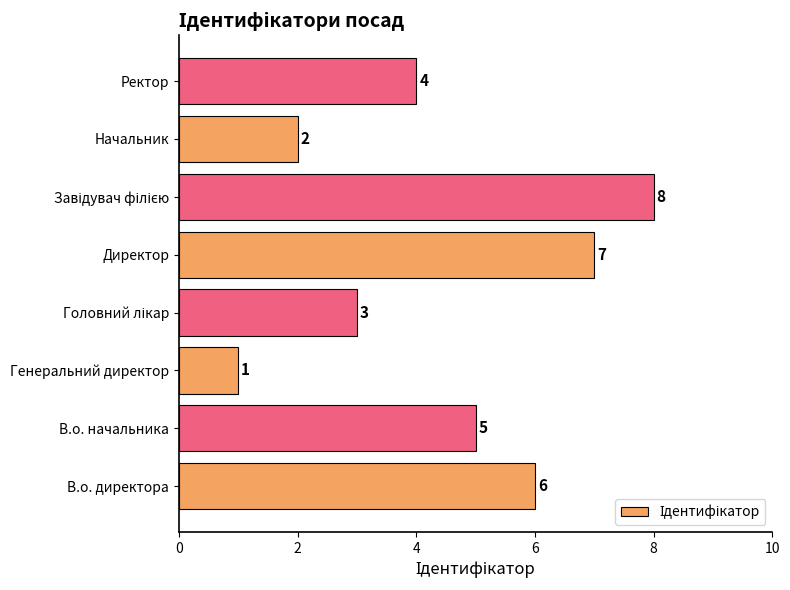

Approximately how many times larger is the value at В.о. директора compared to Начальник?

3.0